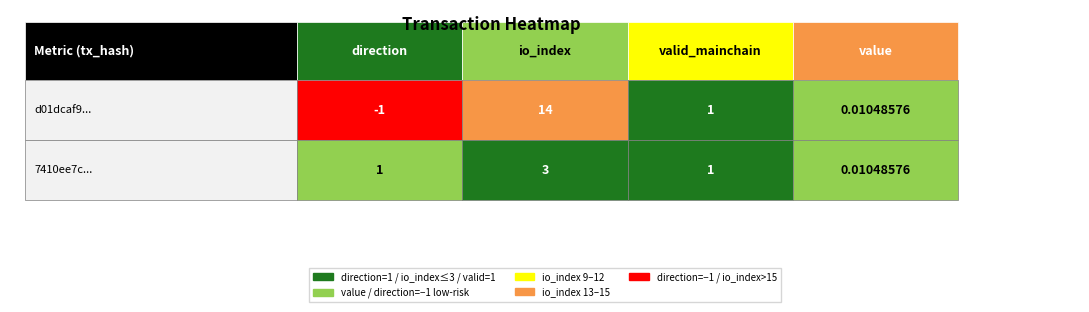

The value of io_index at io_index is 4.6. True or false?

False